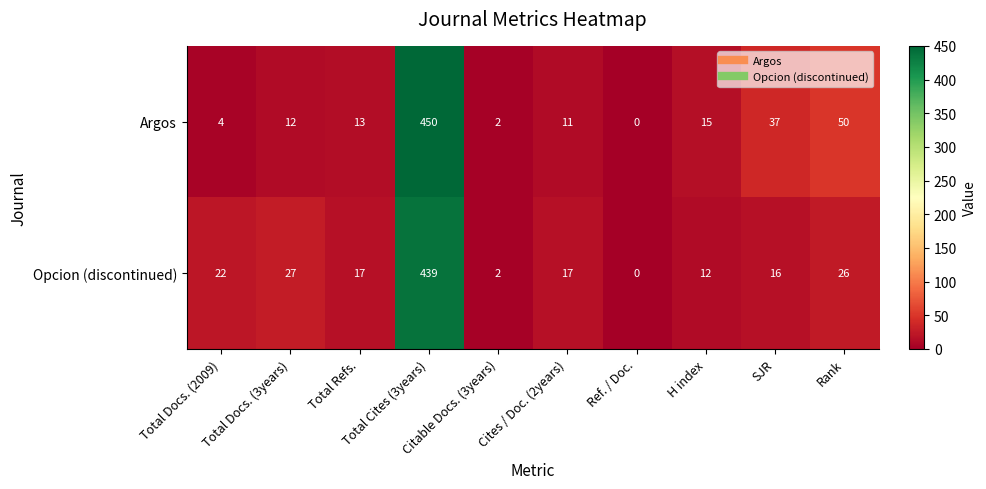

List the series in order of their overall mean, lowest first.

Opcion (discontinued), Argos